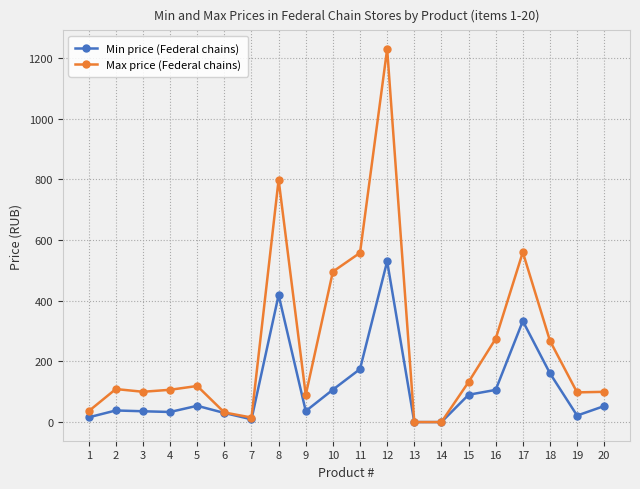

What is the difference between the second highest and second lowest values in the Min price (Federal chains) series?

418.9